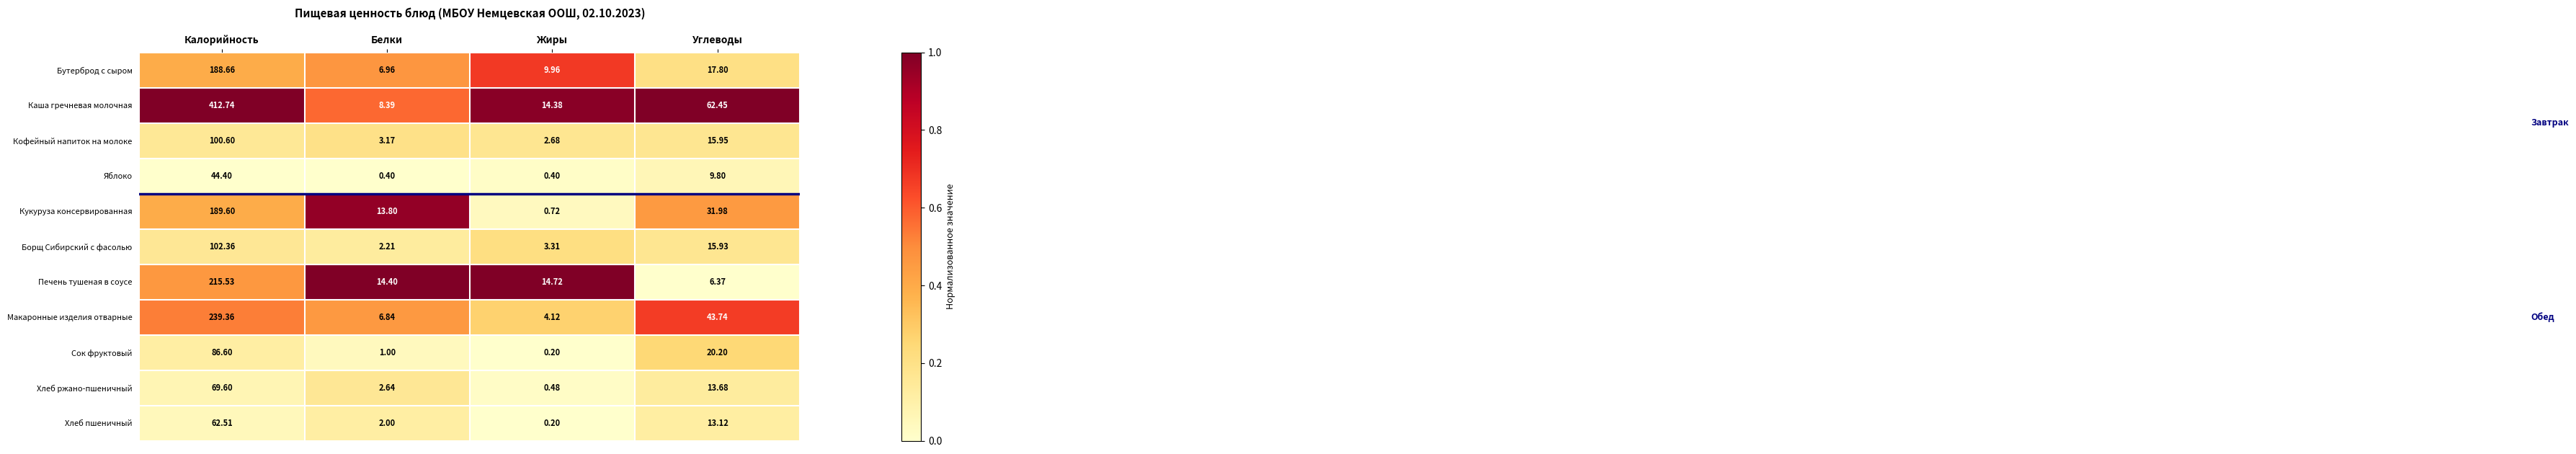

At which label does Яблоко first exceed 9?

Калорийность